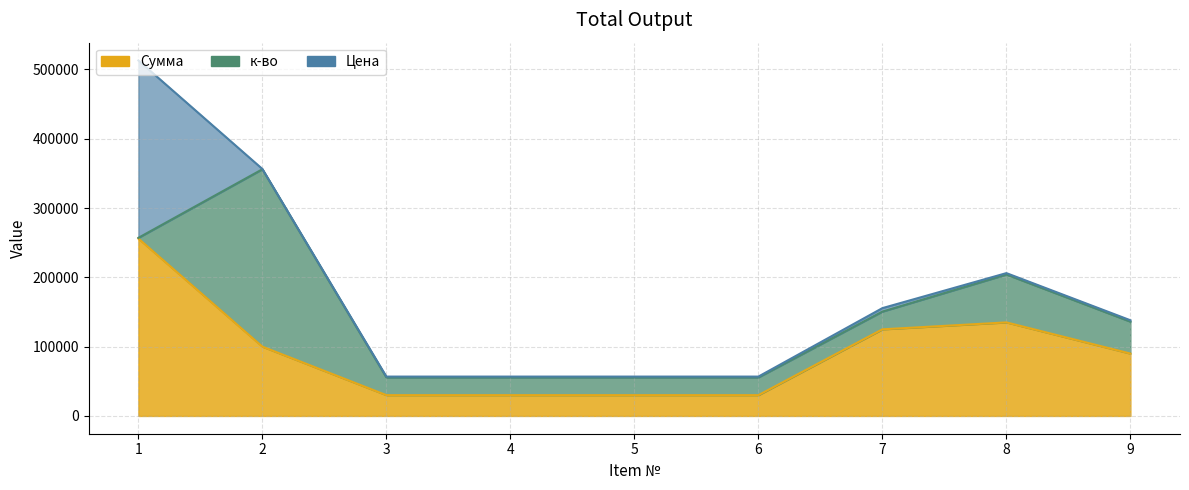

List the series in order of their peak value, lowest first.

к-во, Цена, Сумма